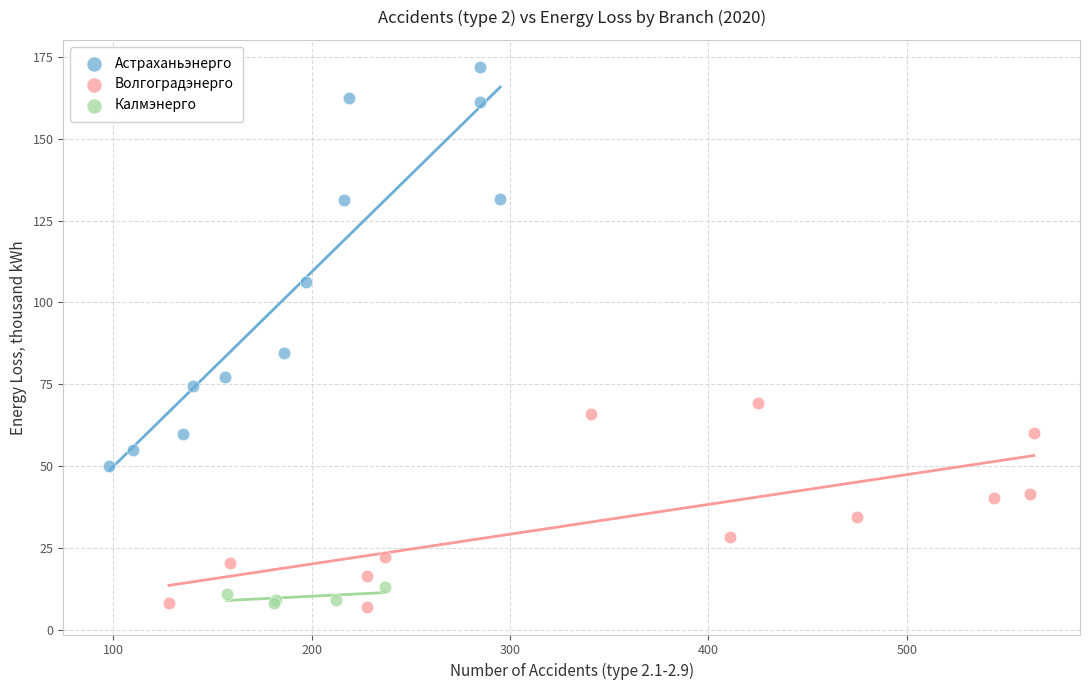

Which series has the widest spread of Y values?

Астраханьэнерго